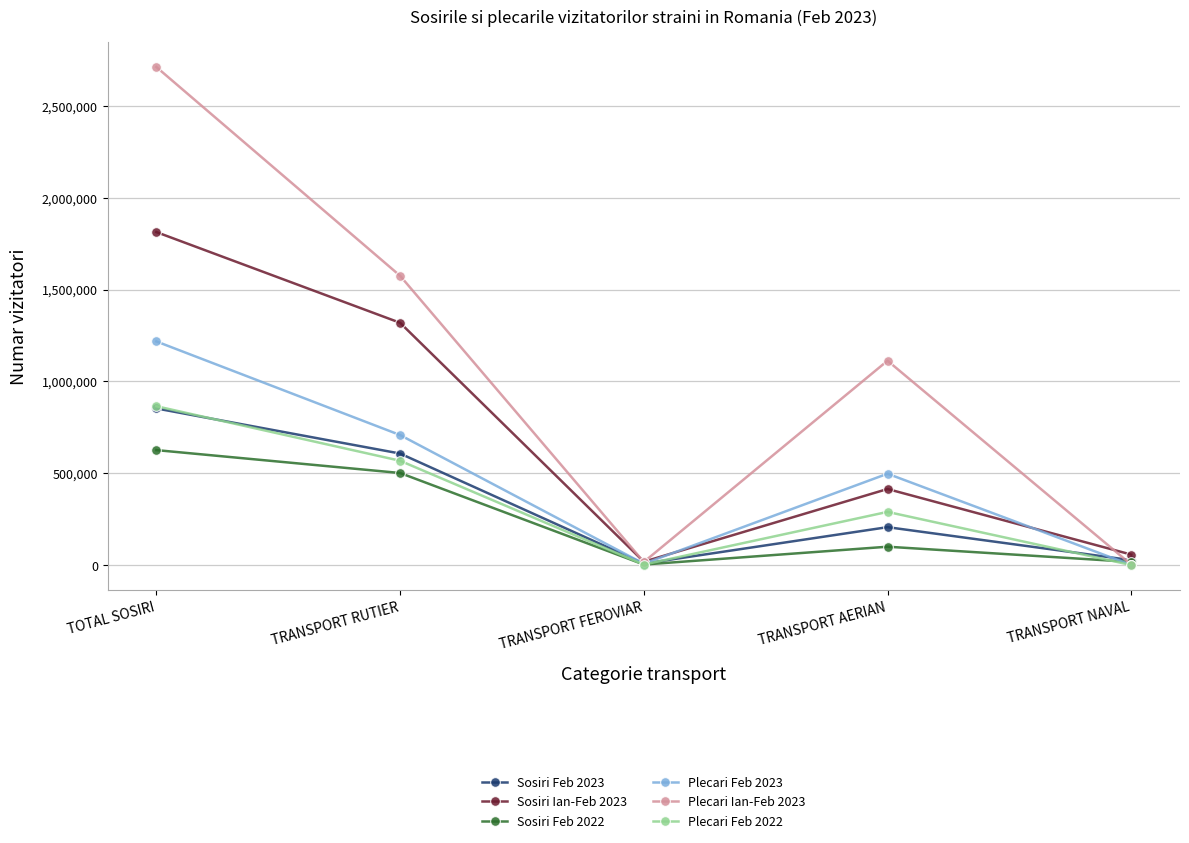

What is the maximum value shown in the chart?

2710408